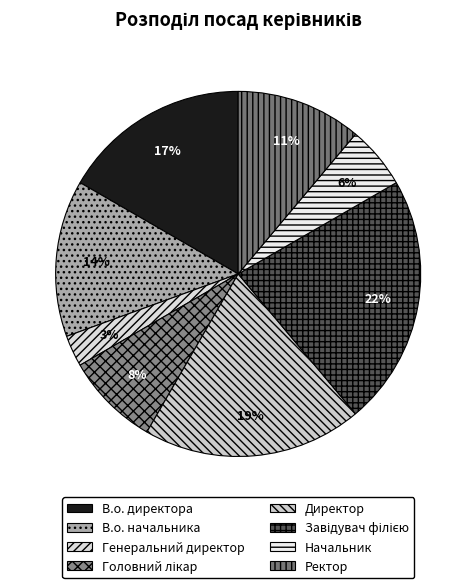

What percentage is NOT represented by Завідувач філією?

77.8%